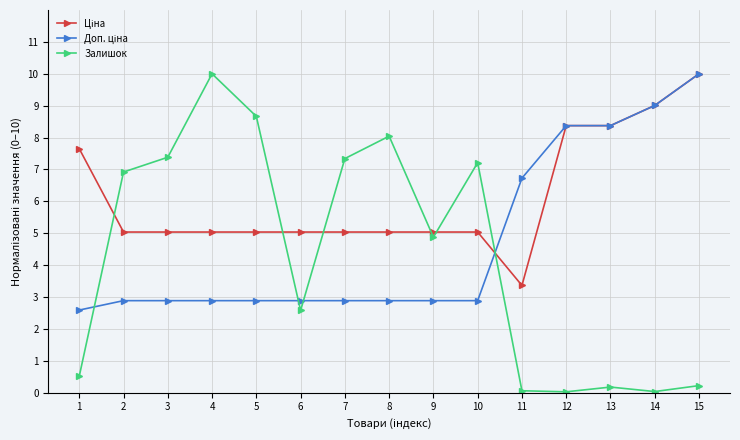

What is the difference between the highest and lowest values at 2?

4.0